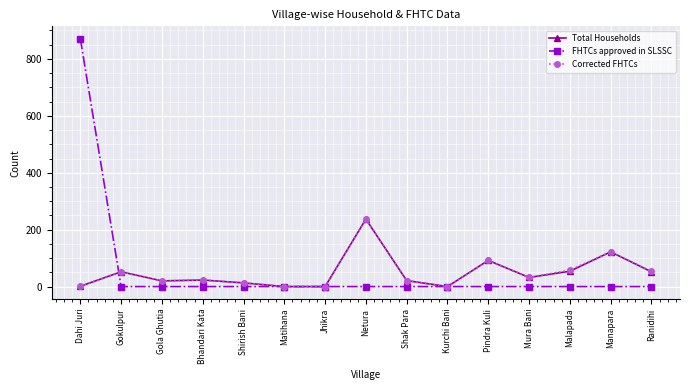

The Total Households series shows 23 at Bhandari Kata. True or false?

True